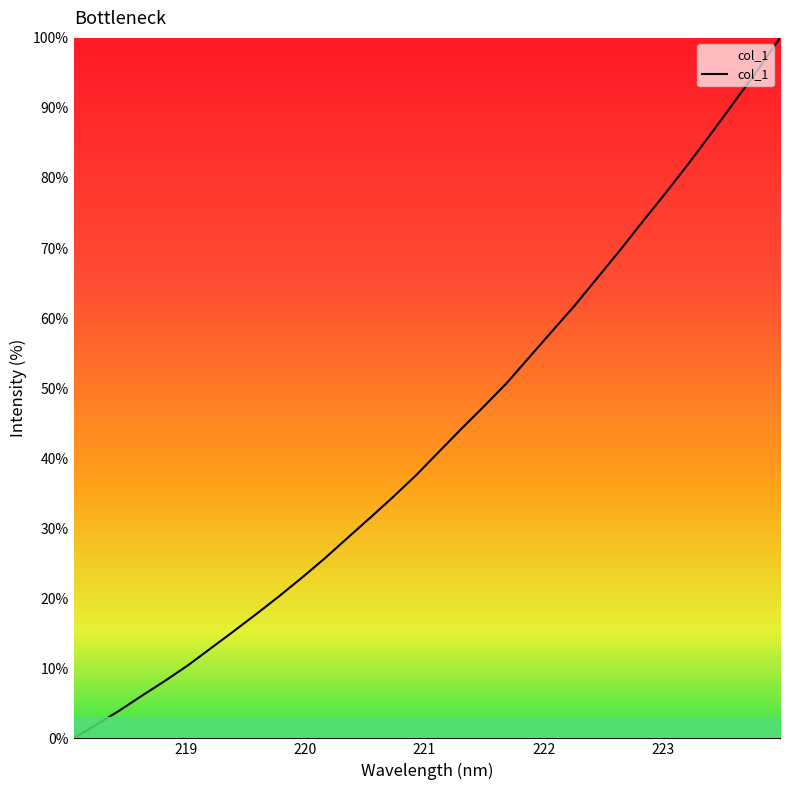

How many lines are shown in the chart?

1